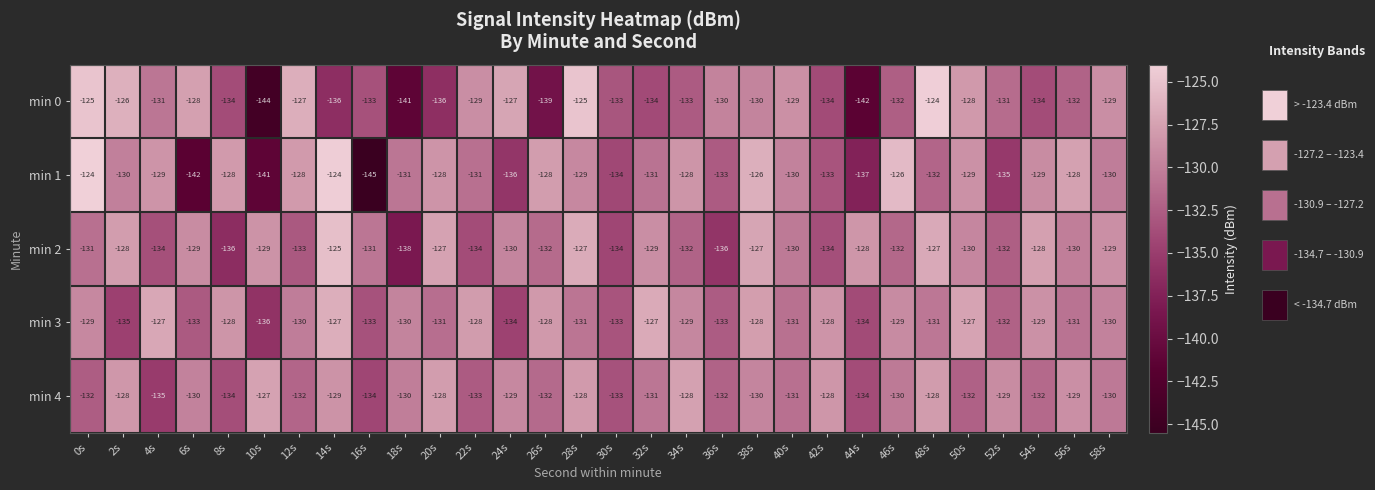

What is the total value across all series at 16s?

-676